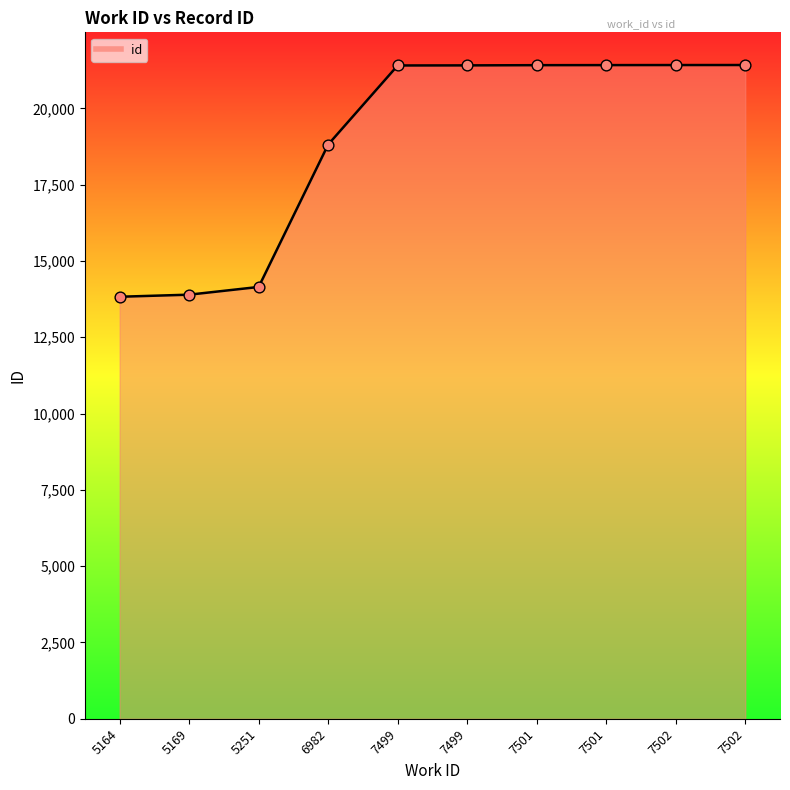

What is the change in value from 5164 to 6982?

+4988